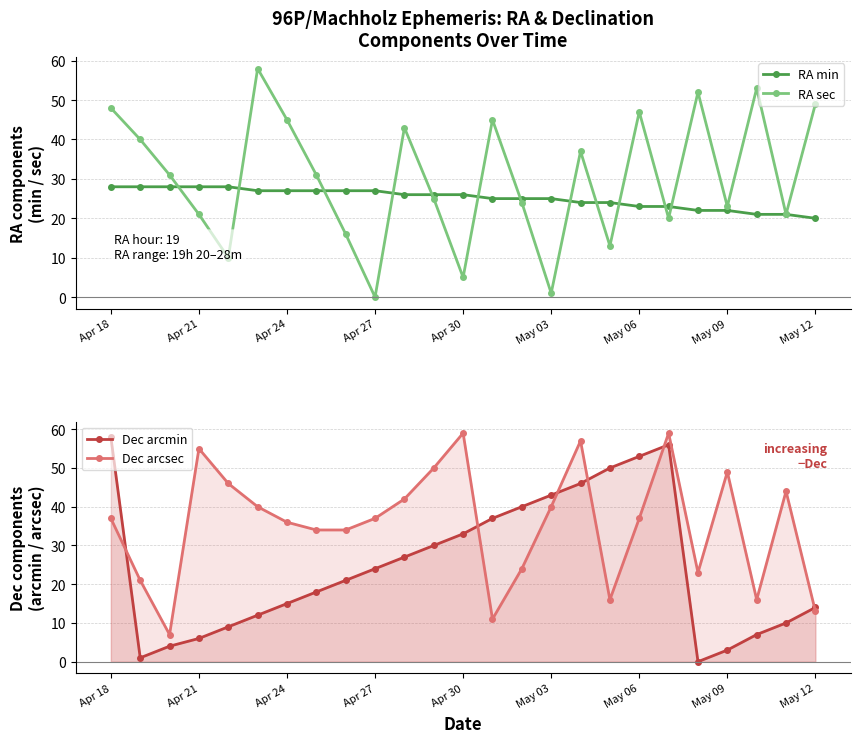

What value does the RA sec series have at May 06?

47